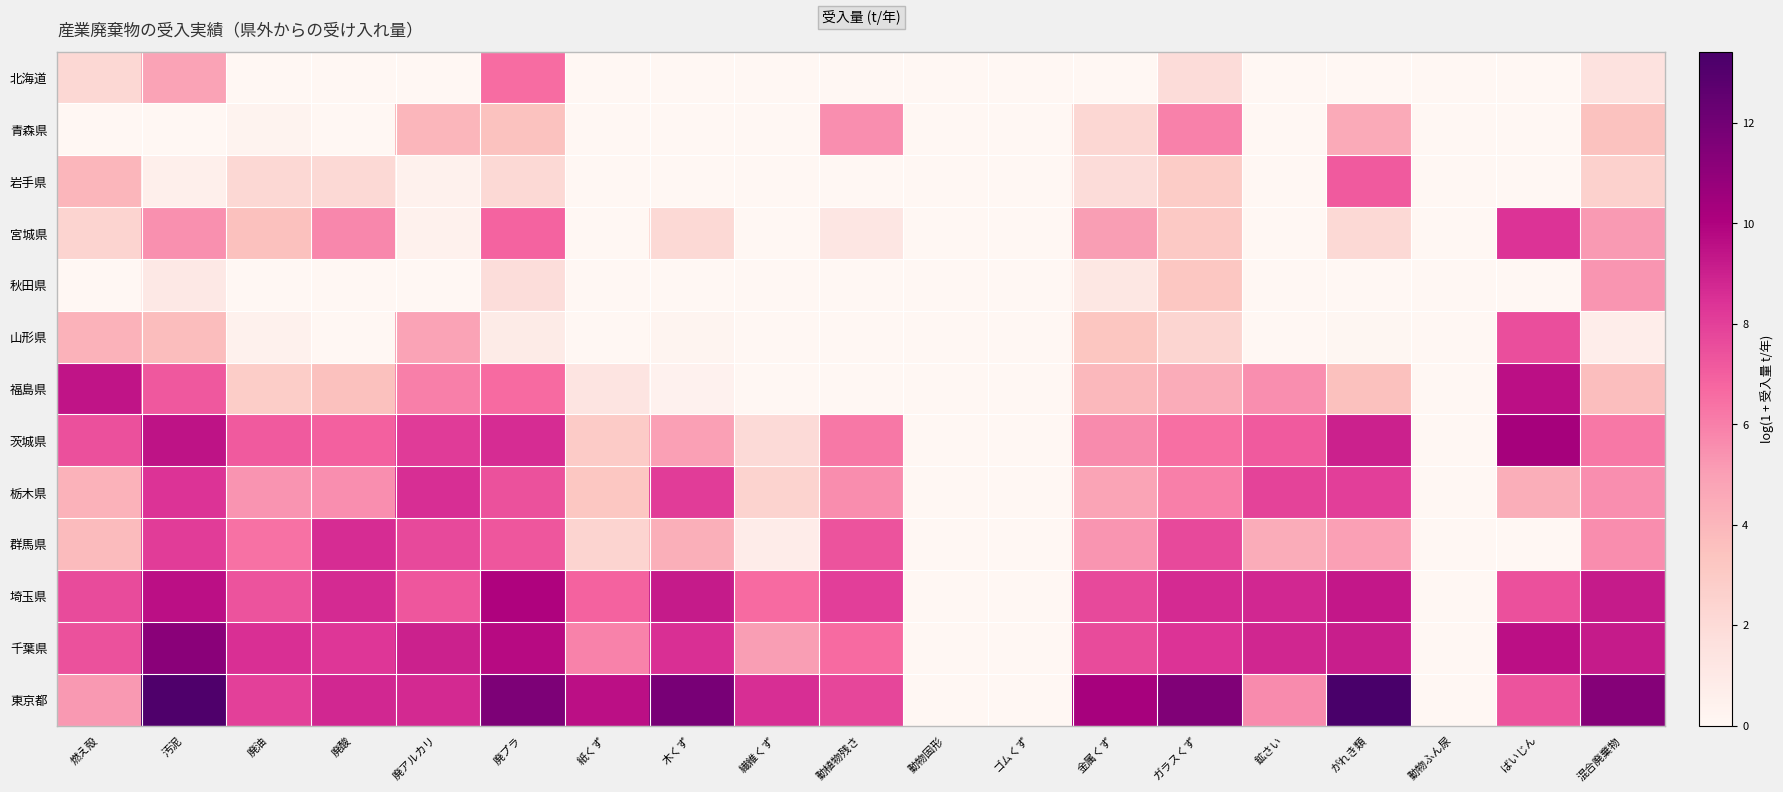

Reading left to right, extract all data points from this chart.

北海道: 燃え殻=2.2	汚泥=4.8	廃油=0.0	廃酸=0.0	廃アルカリ=0.0	廃プラ=6.6	紙くず=0.0	木くず=0.0	繊維くず=0.0	動植物残さ=0.0	動物固形=0.0	ゴムくず=0.0	金属くず=0.0	ガラスくず=1.9	鉱さい=0.0	がれき類=0.0	動物ふん尿=0.0	ばいじん=0.0	混合廃棄物=1.5
青森県: 燃え殻=0.0	汚泥=0.0	廃油=0.3	廃酸=0.0	廃アルカリ=4.0	廃プラ=3.5	紙くず=0.0	木くず=0.0	繊維くず=0.0	動植物残さ=5.6	動物固形=0.0	ゴムくず=0.0	金属くず=2.2	ガラスくず=6.0	鉱さい=0.0	がれき類=4.6	動物ふん尿=0.0	ばいじん=0.0	混合廃棄物=3.5
岩手県: 燃え殻=4.0	汚泥=0.6	廃油=2.2	廃酸=2.1	廃アルカリ=0.5	廃プラ=2.1	紙くず=0.0	木くず=0.0	繊維くず=0.0	動植物残さ=0.0	動物固形=0.0	ゴムくず=0.0	金属くず=1.9	ガラスくず=2.9	鉱さい=0.0	がれき類=7.2	動物ふん尿=0.0	ばいじん=0.0	混合廃棄物=2.6
宮城県: 燃え殻=2.4	汚泥=5.5	廃油=3.5	廃酸=5.7	廃アルカリ=0.5	廃プラ=6.8	紙くず=0.0	木くず=2.1	繊維くず=0.0	動植物残さ=1.3	動物固形=0.0	ゴムくず=0.0	金属くず=5.1	ガラスくず=3.1	鉱さい=0.0	がれき類=2.1	動物ふん尿=0.0	ばいじん=8.4	混合廃棄物=5.2
秋田県: 燃え殻=0.0	汚泥=1.1	廃油=0.0	廃酸=0.0	廃アルカリ=0.0	廃プラ=1.8	紙くず=0.0	木くず=0.0	繊維くず=0.0	動植物残さ=0.0	動物固形=0.0	ゴムくず=0.0	金属くず=1.2	ガラスくず=3.2	鉱さい=0.0	がれき類=0.0	動物ふん尿=0.0	ばいじん=0.0	混合廃棄物=5.3
山形県: 燃え殻=4.2	汚泥=3.7	廃油=0.4	廃酸=0.0	廃アルカリ=4.8	廃プラ=0.9	紙くず=0.0	木くず=0.2	繊維くず=0.0	動植物残さ=0.0	動物固形=0.0	ゴムくず=0.0	金属くず=3.3	ガラスくず=2.3	鉱さい=0.0	がれき類=0.1	動物ふん尿=0.0	ばいじん=7.5	混合廃棄物=0.7
福島県: 燃え殻=9.4	汚泥=7.2	廃油=2.9	廃酸=3.5	廃アルカリ=6.0	廃プラ=6.6	紙くず=1.4	木くず=0.4	繊維くず=0.0	動植物残さ=0.0	動物固形=0.0	ゴムくず=0.0	金属くず=3.9	ガラスくず=4.4	鉱さい=5.5	がれき類=3.5	動物ふん尿=0.0	ばいじん=9.6	混合廃棄物=3.6
茨城県: 燃え殻=7.5	汚泥=9.5	廃油=7.2	廃酸=6.9	廃アルカリ=8.2	廃プラ=8.6	紙くず=3.0	木くず=5.0	繊維くず=2.0	動植物残さ=6.2	動物固形=0.0	ゴムくず=0.0	金属くず=5.6	ガラスくず=6.5	鉱さい=7.2	がれき類=9.0	動物ふん尿=0.0	ばいじん=10.3	混合廃棄物=6.2
栃木県: 燃え殻=4.2	汚泥=8.4	廃油=5.4	廃酸=5.6	廃アルカリ=8.6	廃プラ=7.4	紙くず=3.2	木くず=8.1	繊維くず=2.5	動植物残さ=5.6	動物固形=0.0	ゴムくず=0.0	金属くず=4.8	ガラスくず=6.0	鉱さい=7.9	がれき類=8.1	動物ふん尿=0.0	ばいじん=4.4	混合廃棄物=5.5
群馬県: 燃え殻=3.8	汚泥=8.1	廃油=6.4	廃酸=8.6	廃アルカリ=7.7	廃プラ=7.3	紙くず=2.5	木くず=4.3	繊維くず=0.7	動植物残さ=7.3	動物固形=0.0	ゴムくず=0.0	金属くず=5.3	ガラスくず=7.7	鉱さい=4.4	がれき類=5.0	動物ふん尿=0.0	ばいじん=0.0	混合廃棄物=5.6
埼玉県: 燃え殻=7.6	汚泥=9.6	廃油=7.4	廃酸=8.7	廃アルカリ=7.3	廃プラ=10.0	紙くず=6.9	木くず=9.2	繊維くず=6.6	動植物残さ=8.1	動物固形=0.0	ゴムくず=0.0	金属くず=7.7	ガラスくず=8.7	鉱さい=8.8	がれき類=9.3	動物ふん尿=0.0	ばいじん=7.5	混合廃棄物=9.2
千葉県: 燃え殻=7.4	汚泥=11.2	廃油=8.5	廃酸=8.3	廃アルカリ=9.0	廃プラ=9.7	紙くず=5.9	木くず=8.5	繊維くず=5.0	動植物残さ=6.6	動物固形=0.0	ゴムくず=0.0	金属くず=7.7	ガラスくず=8.4	鉱さい=8.9	がれき類=9.1	動物ふん尿=0.0	ばいじん=9.6	混合廃棄物=9.2
東京都: 燃え殻=5.2	汚泥=13.2	廃油=8.0	廃酸=8.8	廃アルカリ=8.7	廃プラ=11.6	紙くず=9.5	木くず=11.8	繊維くず=8.6	動植物残さ=7.8	動物固形=0.0	ゴムくず=0.0	金属くず=10.2	ガラスくず=11.5	鉱さい=5.6	がれき類=13.4	動物ふん尿=0.0	ばいじん=7.4	混合廃棄物=11.3